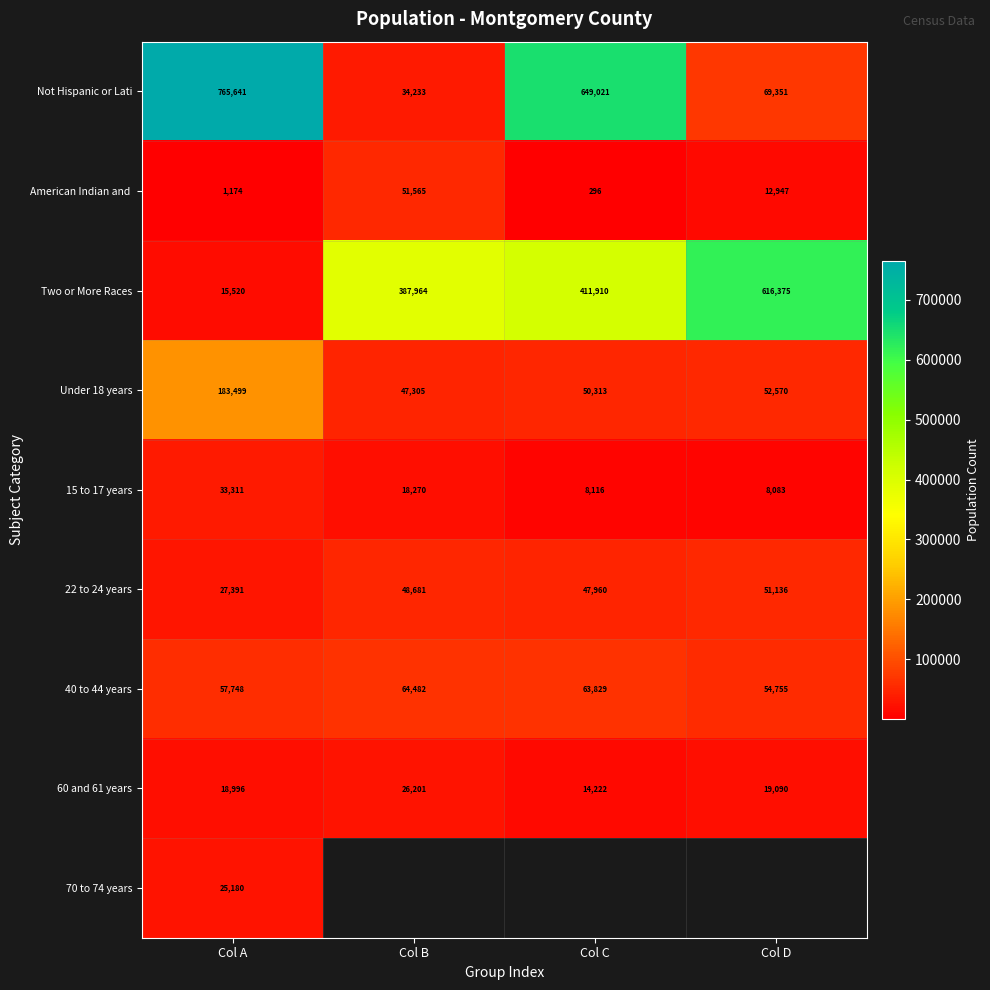

Read the Not Hispanic or Lati value at Col D.

69351